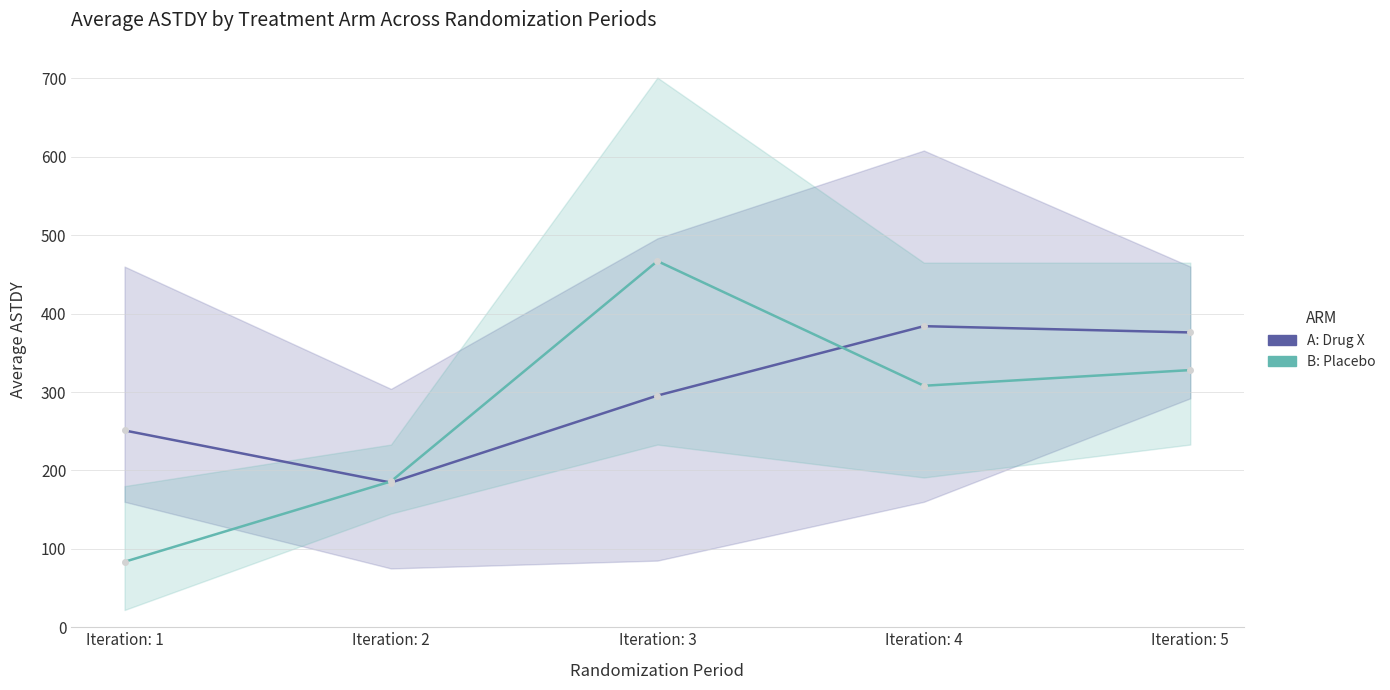

Does the chart have visible grid lines?

Yes